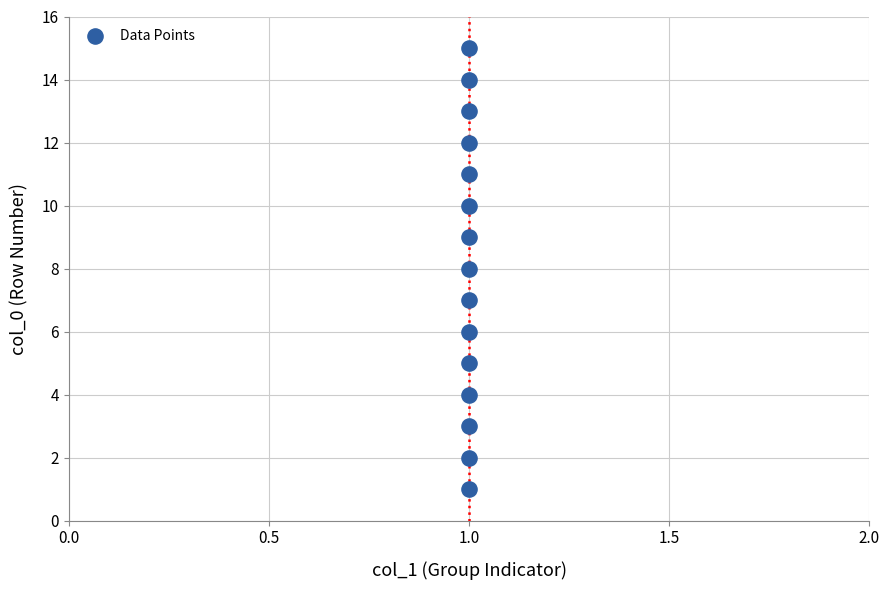

What is the range of Y values (max minus min)?

14